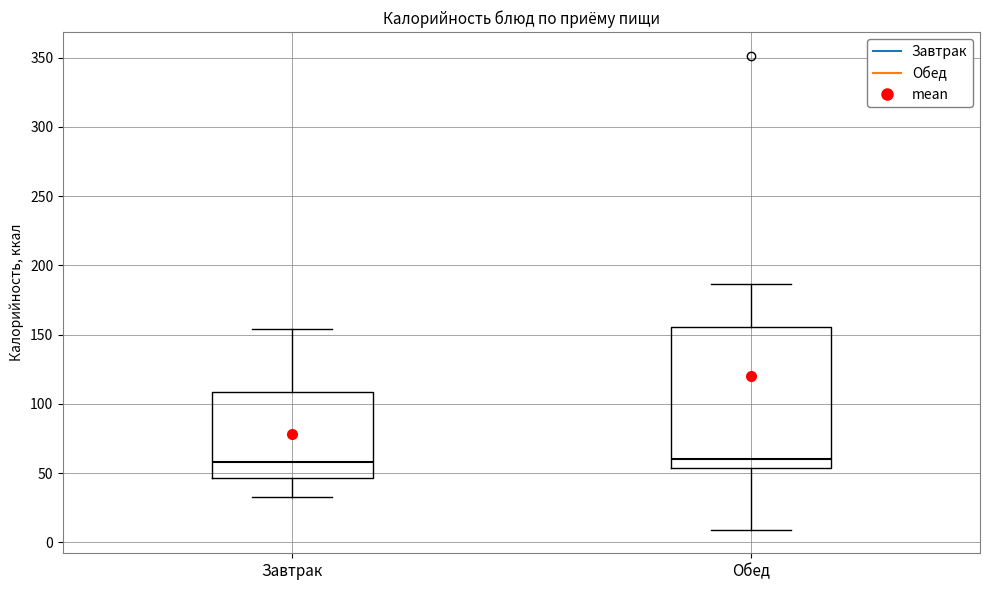

Where does the median line of the box for Обед sit on the y-axis? The values are not printed on the chart, so give them approximately, as read against the axis.

60